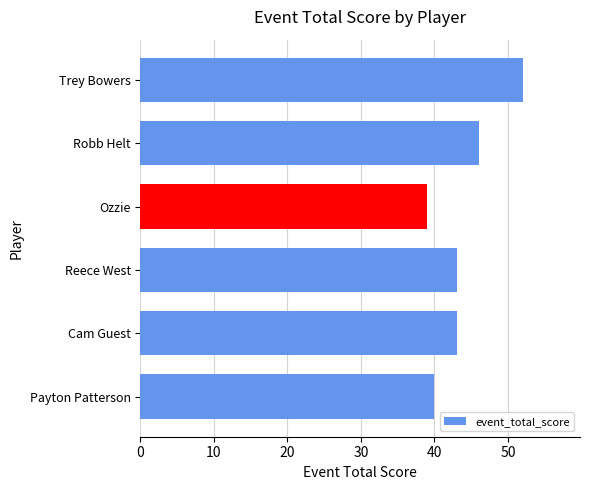

The value at Ozzie is 27. True or false?

False